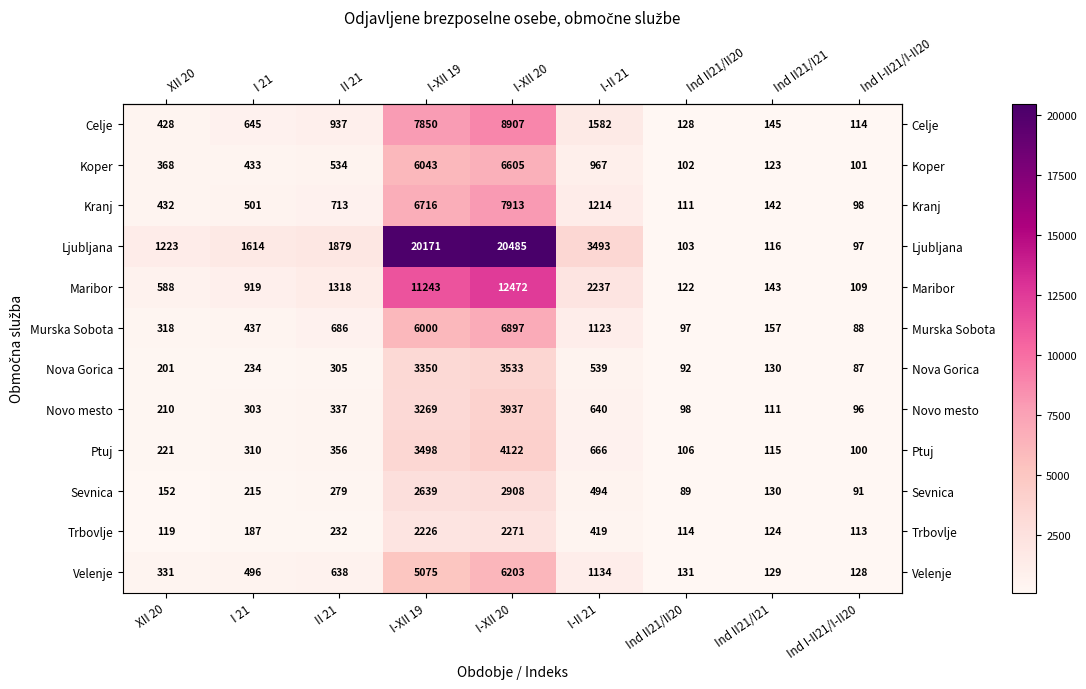

What value does the Murska Sobota series have at I-II 21?

1123